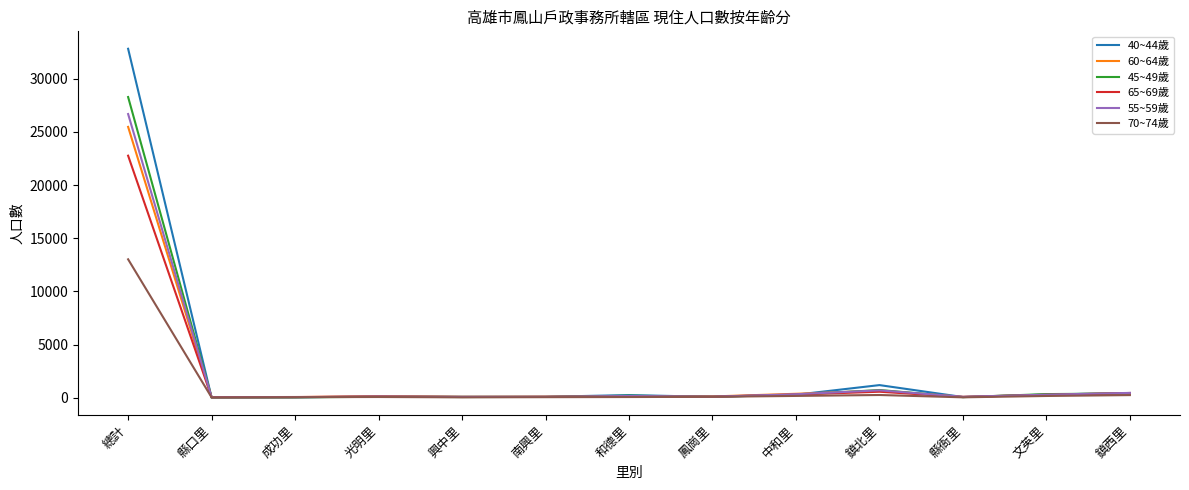

Which label corresponds to the largest value in the chart?

總計